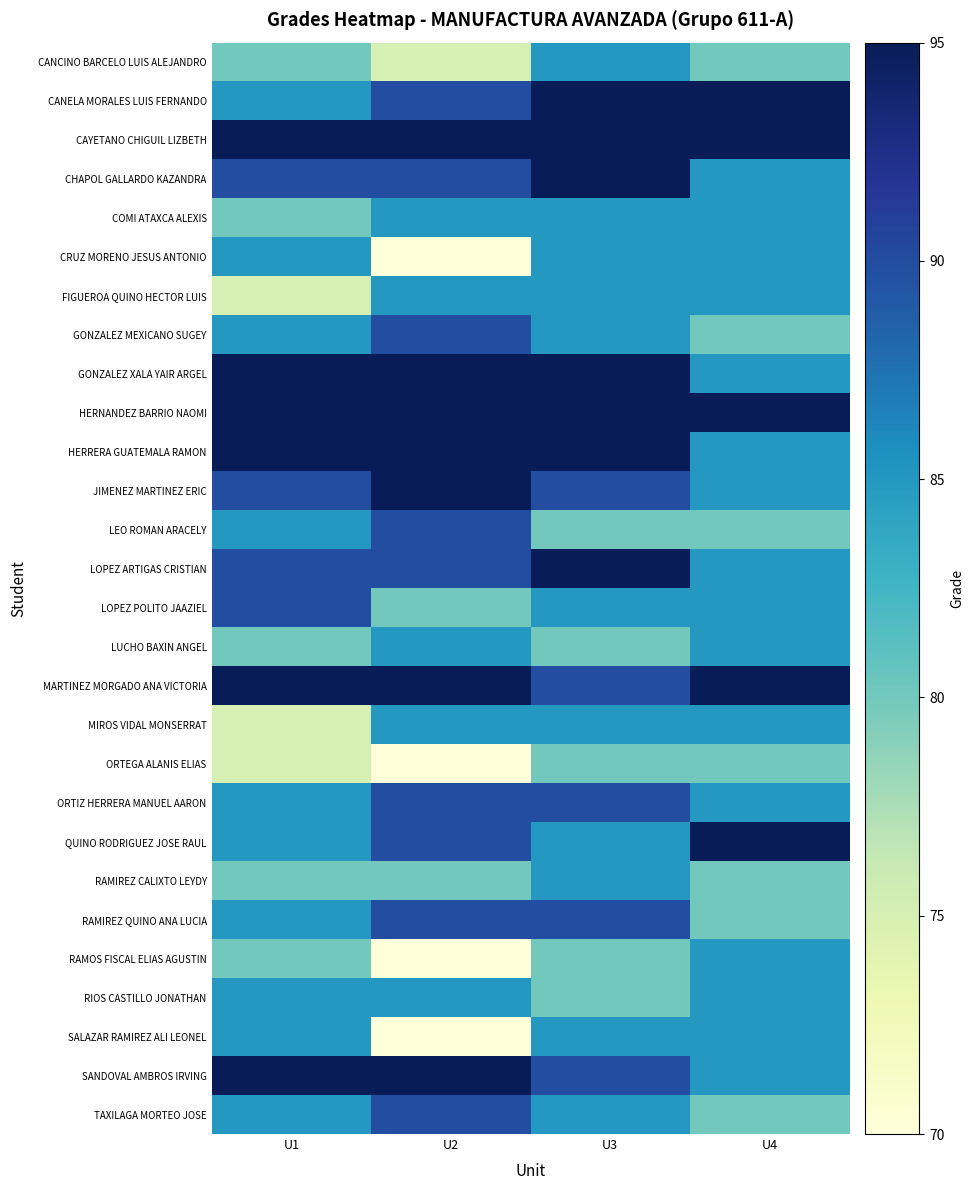

At how many categories does at least one series exceed 77?

4